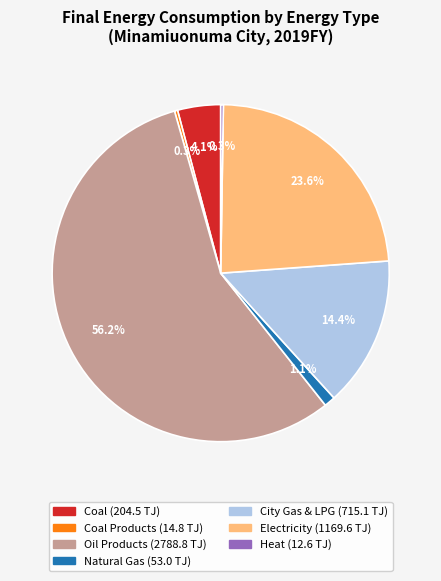

Is there any slice that represents more than half of the pie?

Yes